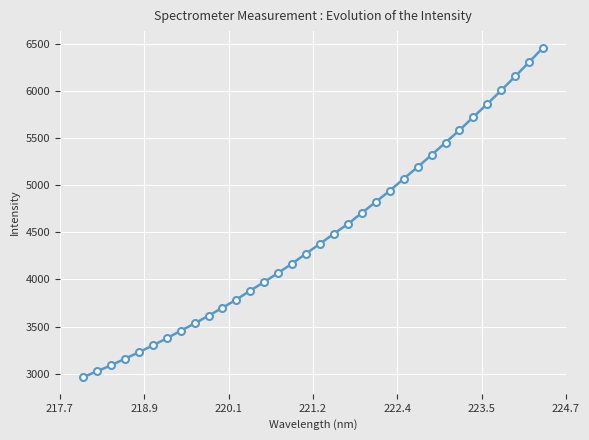

Does the chart have visible grid lines?

Yes